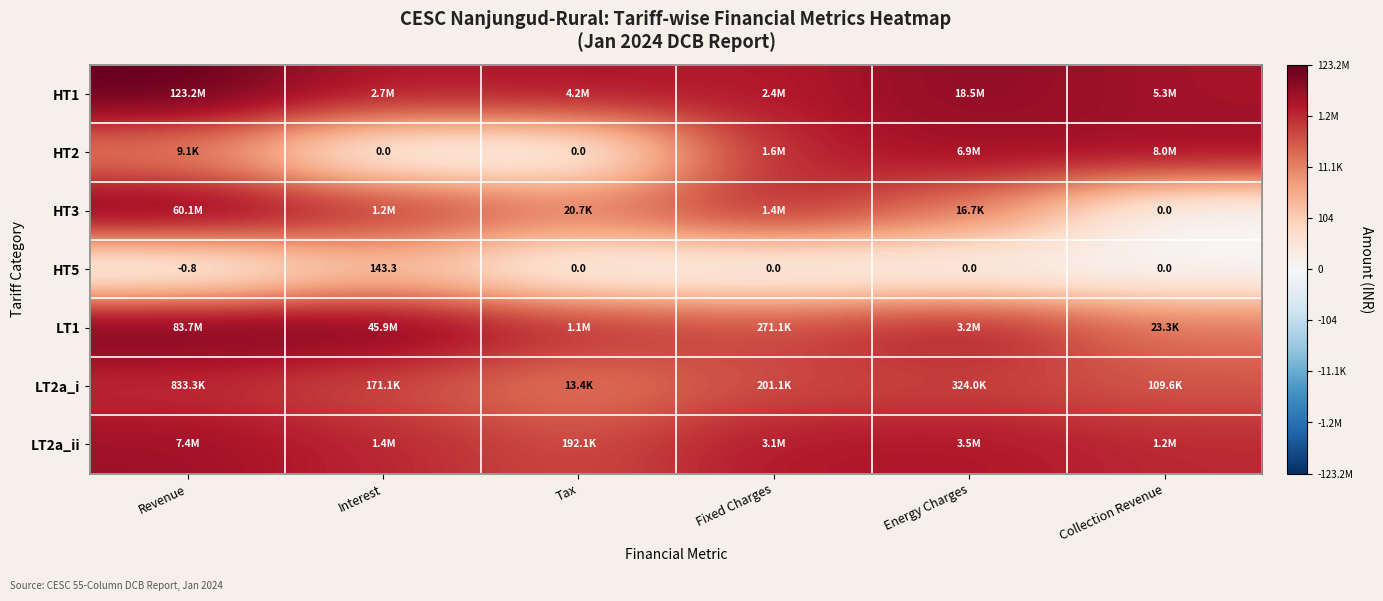

Which series has the largest total across all categories?

HT1